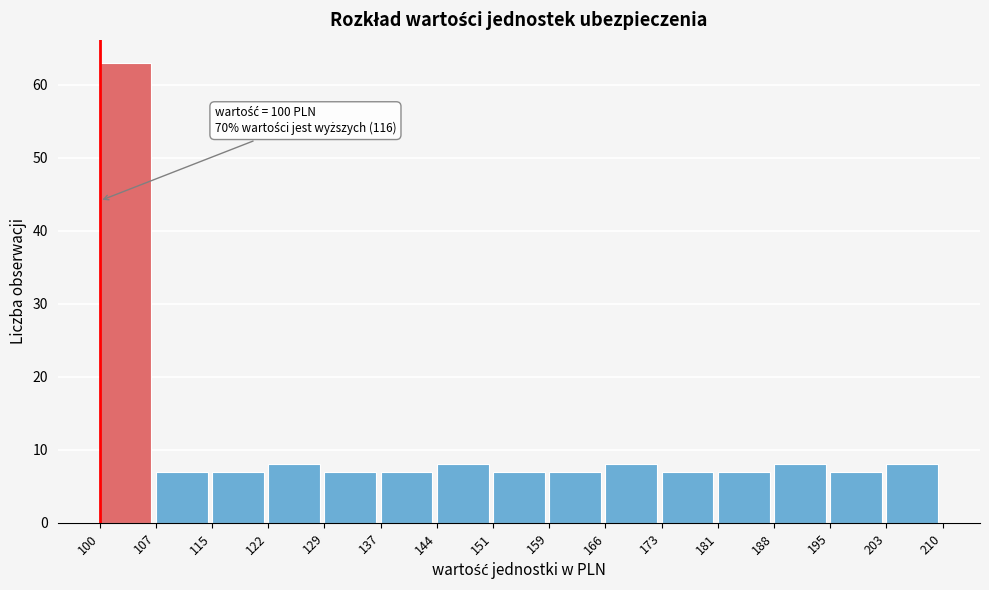

Over which range of the x-axis is the bar tallest?

100 to 107